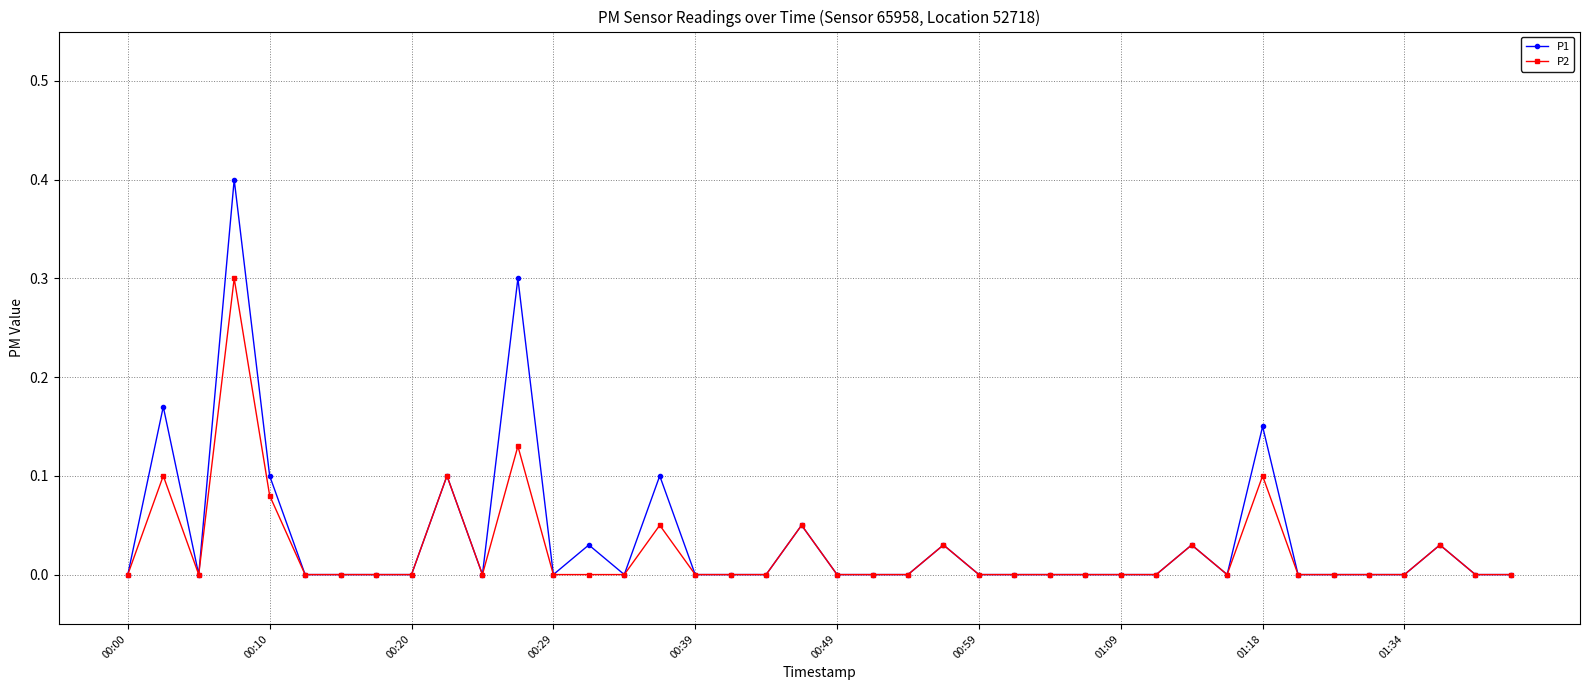

True or false: P1 has more than 0 points higher than both neighbors.

True